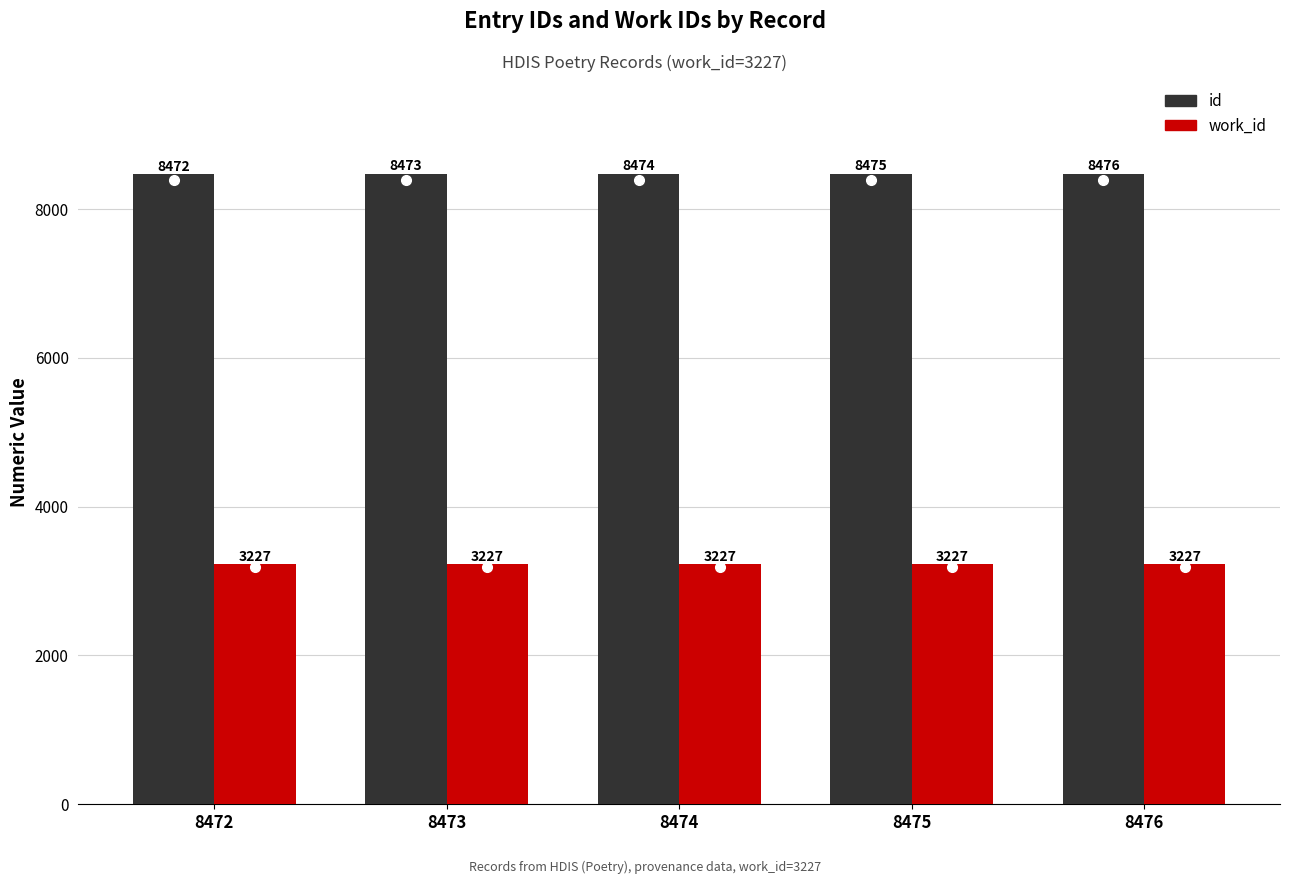

What is the value of the work_id bar at the 2nd from the left?

3227